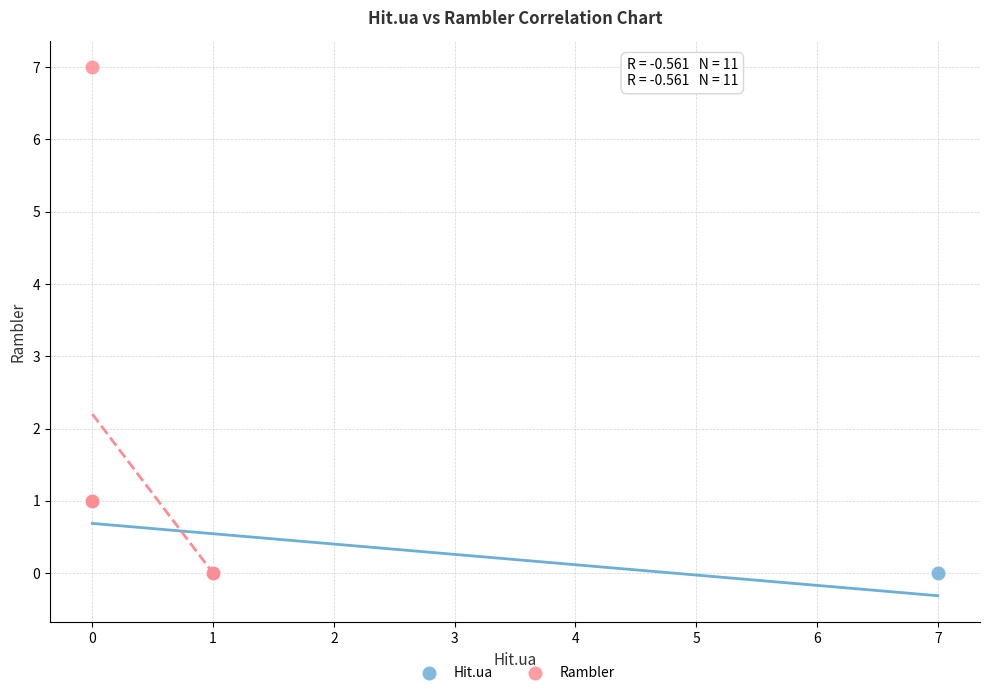

Which series has the widest spread of Y values?

Rambler